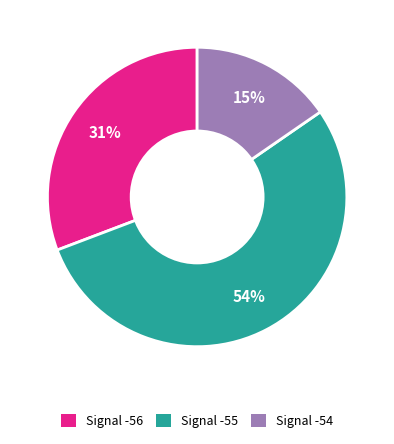

How many segments does this pie chart have?

3